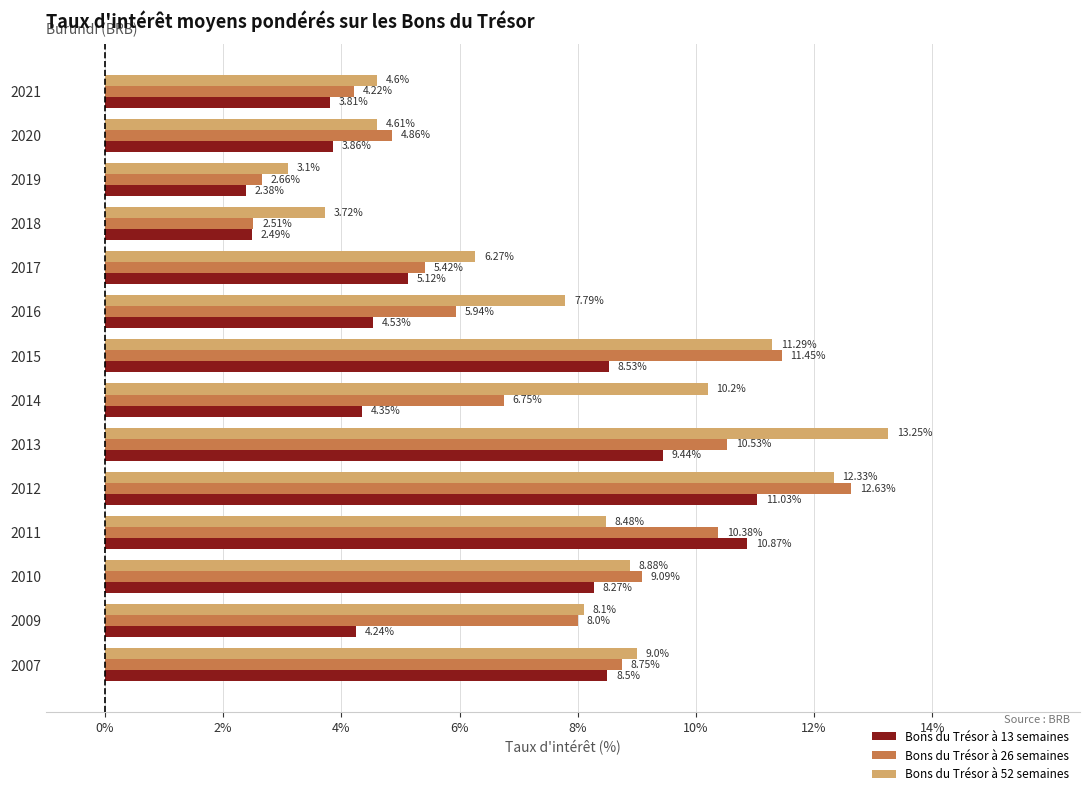

Is the value of Bons du Trésor à 52 semaines at 2015 greater than the value of Bons du Trésor à 13 semaines at 2014?

Yes